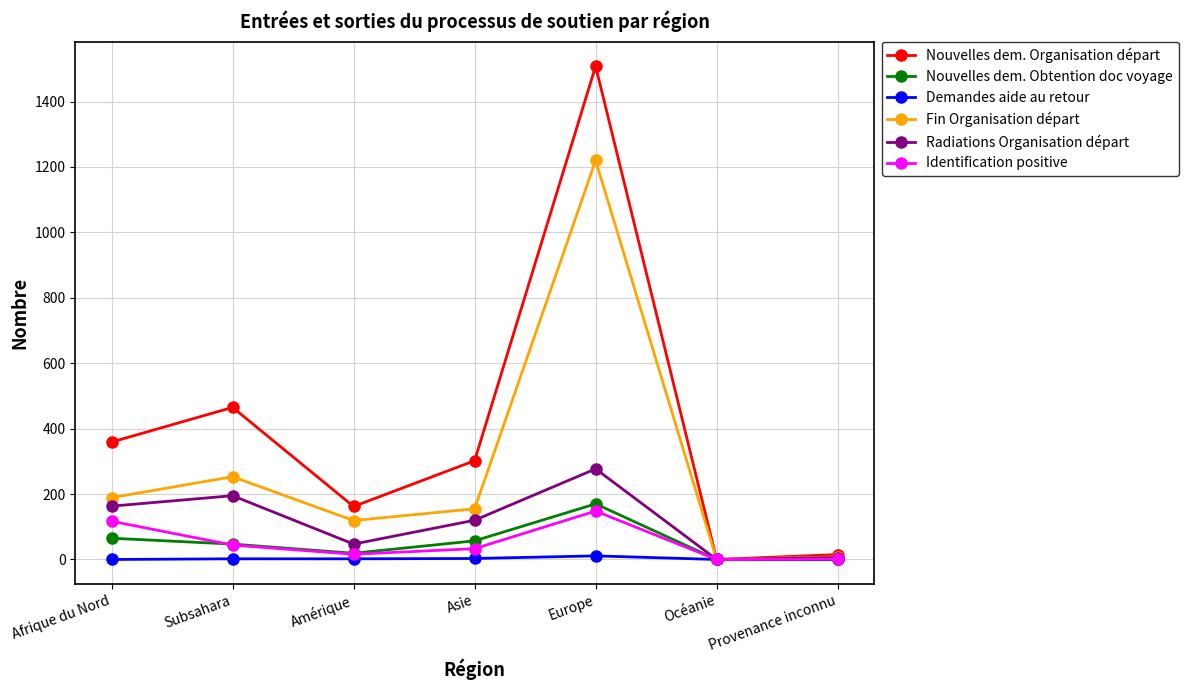

Is the value of Fin Organisation départ at Europe greater than the value of Identification positive at Océanie?

Yes